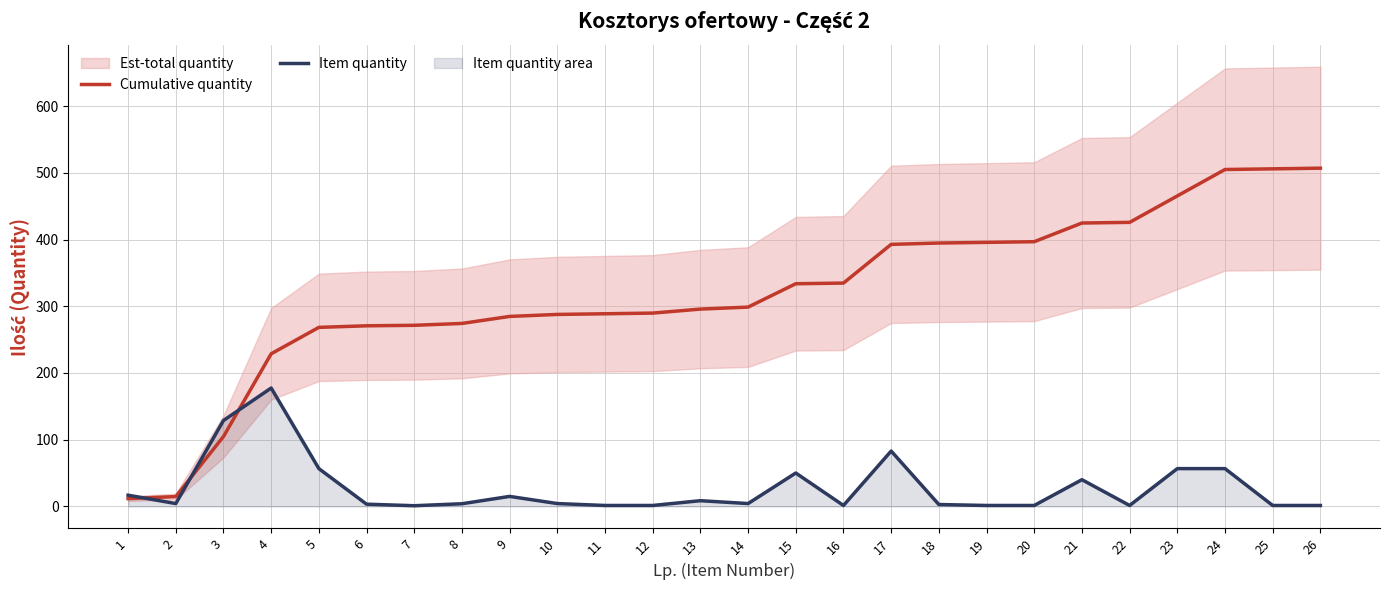

What is the smallest value displayed?

1.1